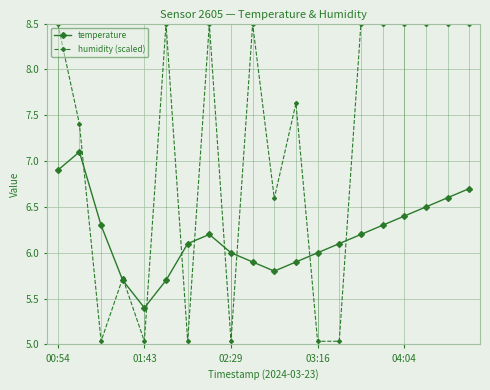

True or false: temperature has more than 0 points higher than both neighbors.

True